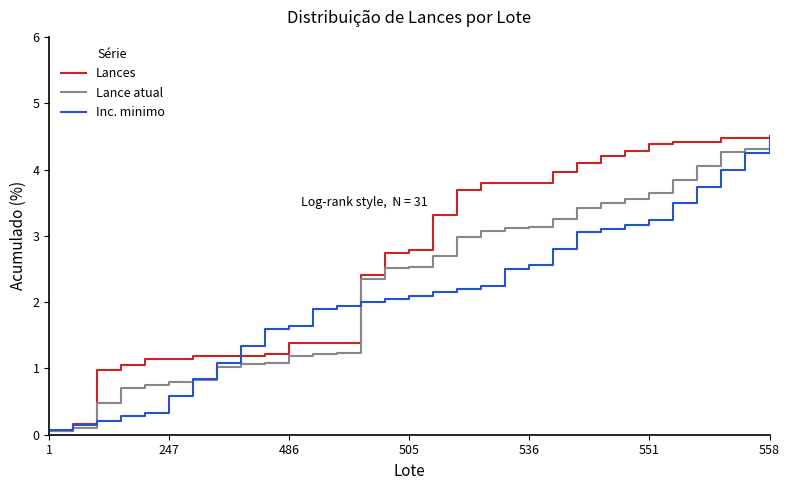

What is the difference between the second highest and minimum values in the Inc. minimo series?

4.2